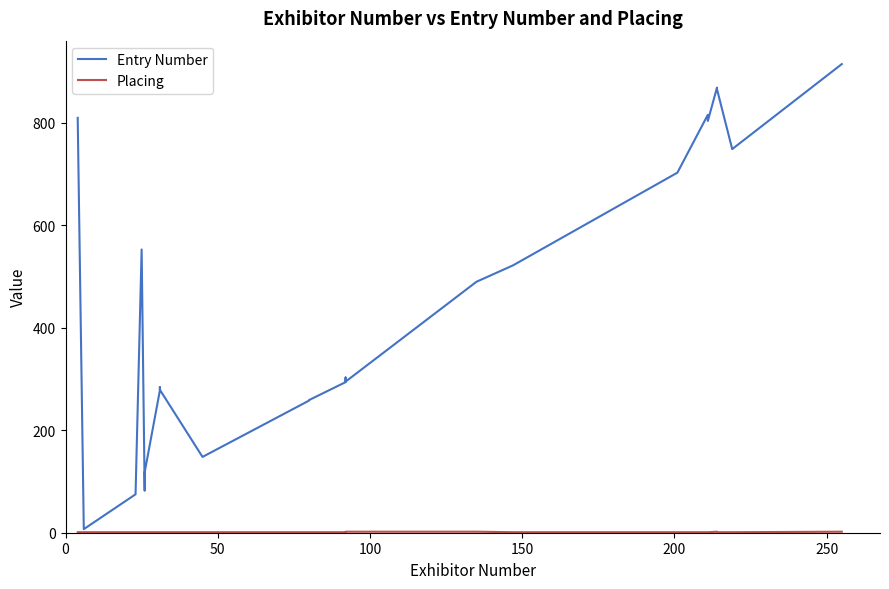

What is the smallest value displayed?

1